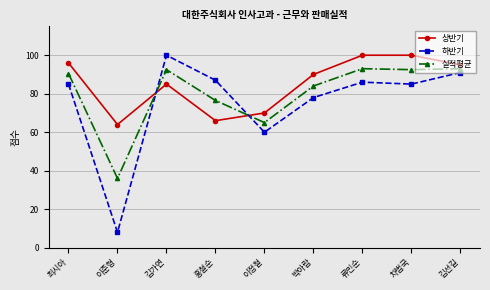

Reading left to right, extract all data points from this chart.

상반기: 96.0	64.0	85.0	66.0	70.0	90.0	100.0	100.0	95.0
하반기: 85.0	8.0	100.0	87.0	60.0	78.0	86.0	85.0	91.0
실적평균: 90.5	36.0	92.5	76.5	65.0	84.0	93.0	92.5	93.0